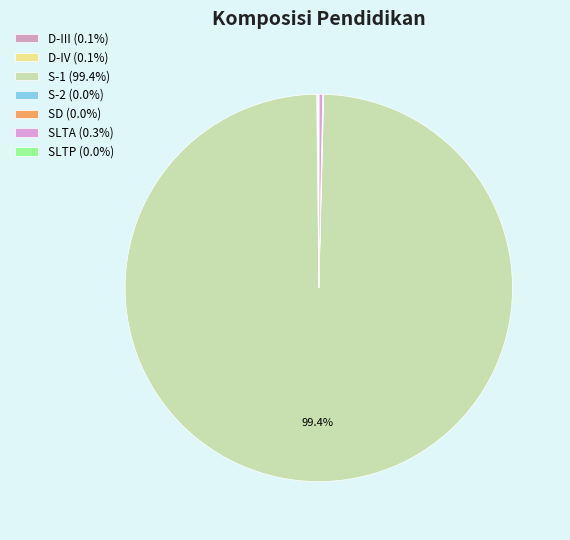

Rank the categories by value from highest to lowest.

S-1, SLTA, D-III, D-IV, S-2, SD, SLTP